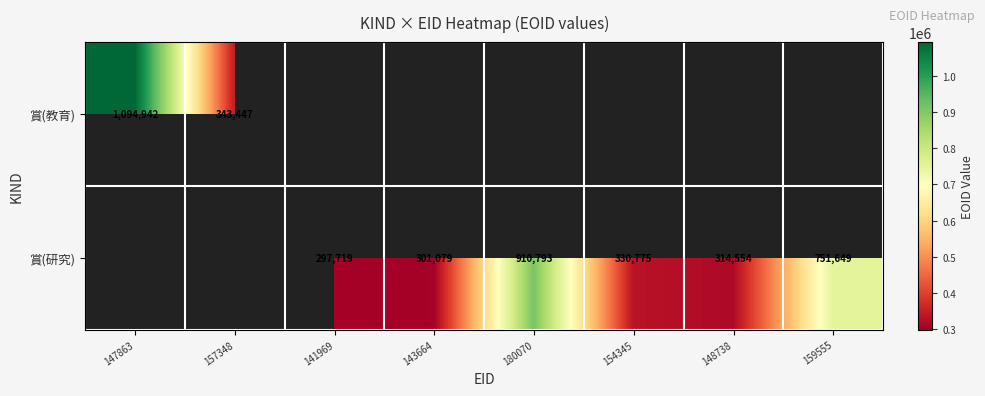

What is the sum of the 賞(研究) values at 148738 and 154345?

645329